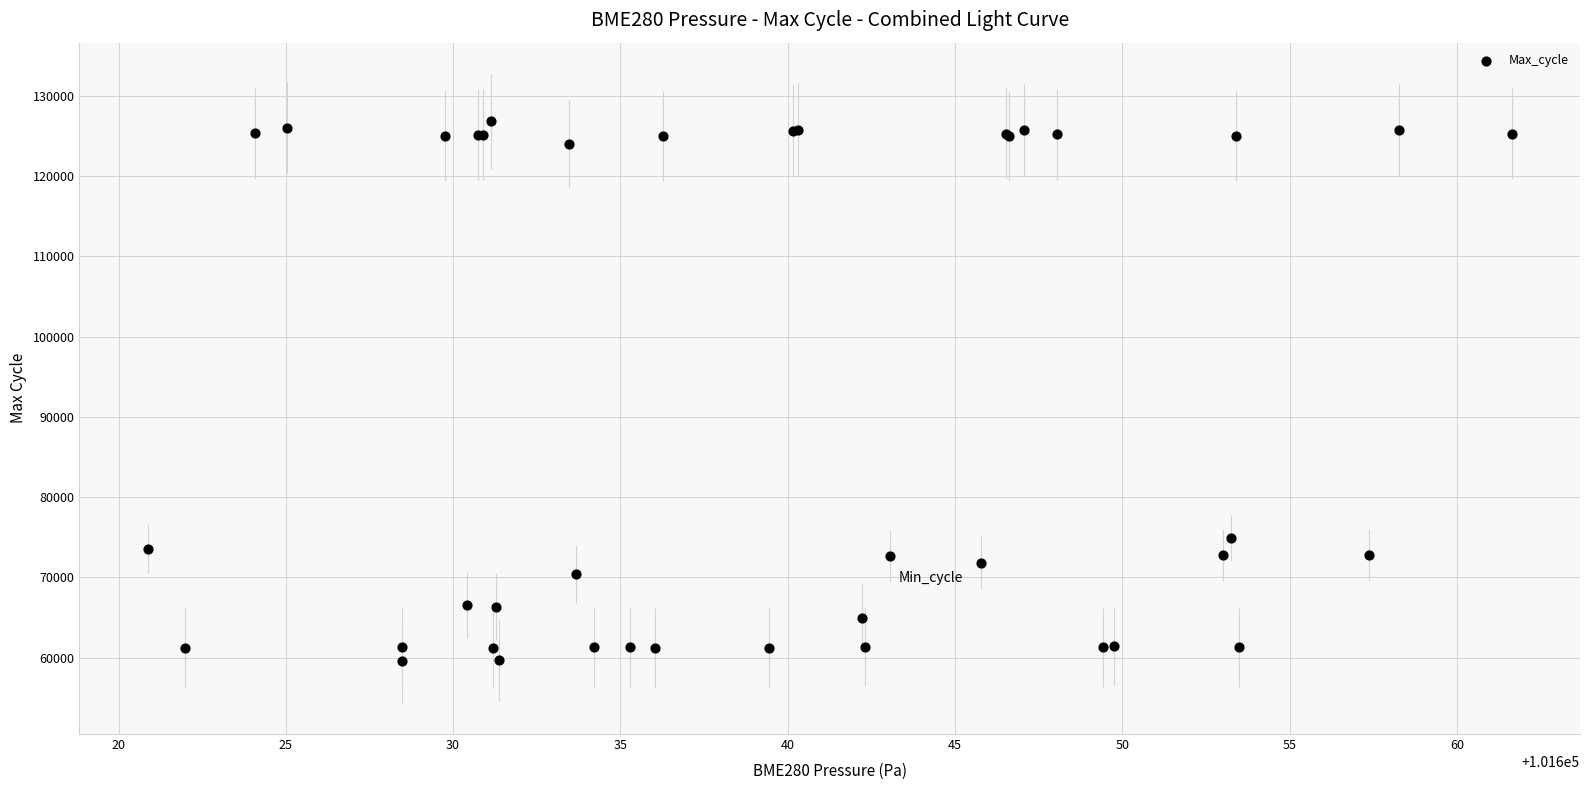

What Y value in the scatter plot is closest to 93187?

74945